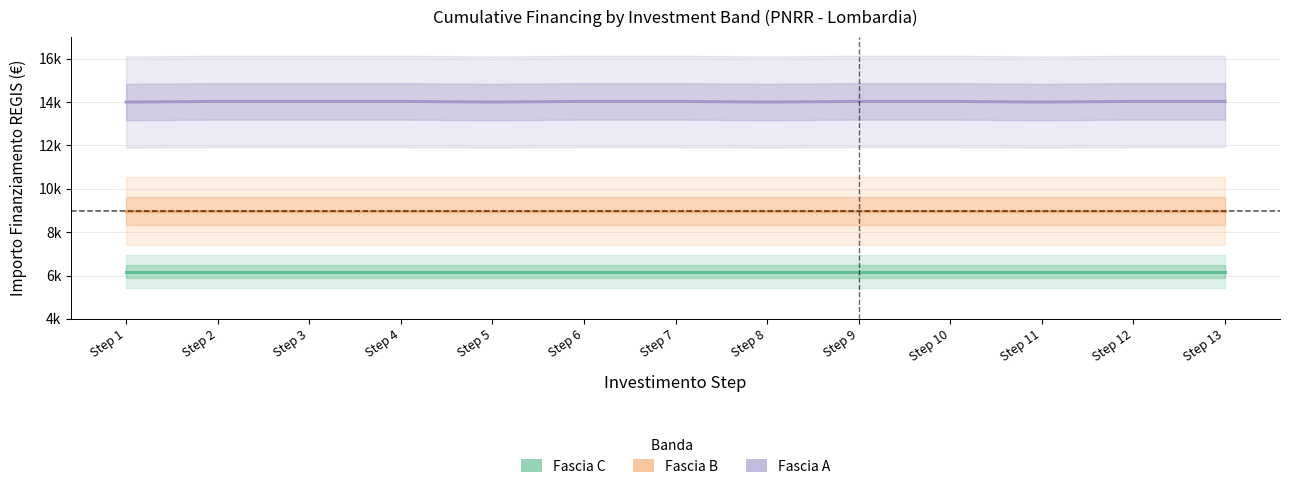

Is it true that Fascia A equals 14000.0 at Step 11?

True